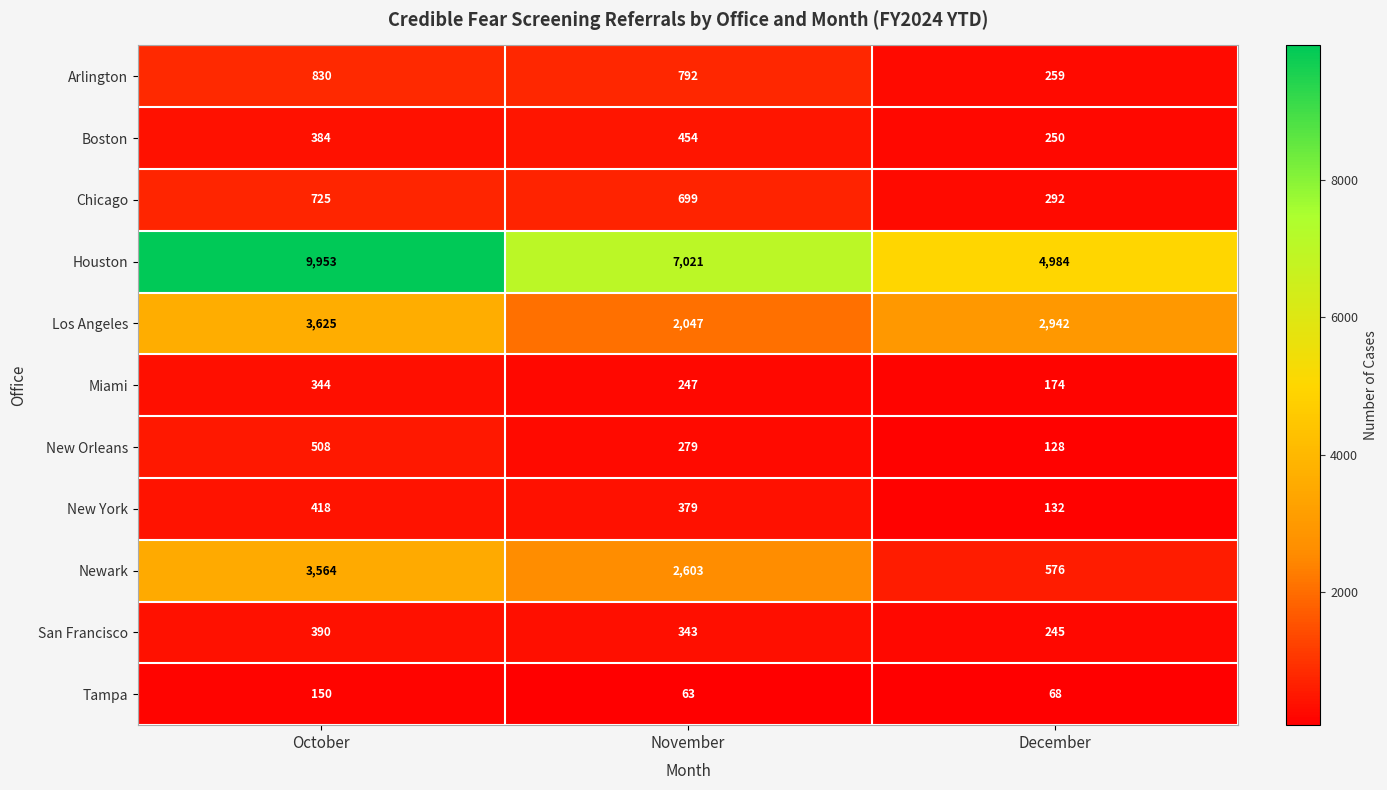

List the series in order of their peak value, highest first.

Houston, Los Angeles, Newark, Arlington, Chicago, New Orleans, Boston, New York, San Francisco, Miami, Tampa